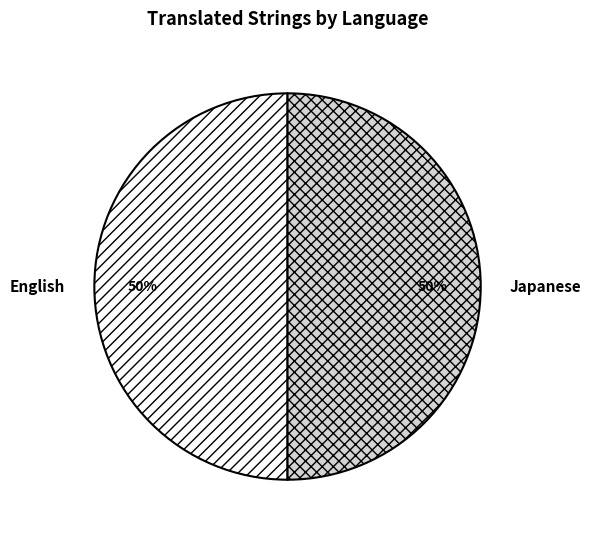

To the nearest percent, what is the combined percentage of English and Japanese?

100%